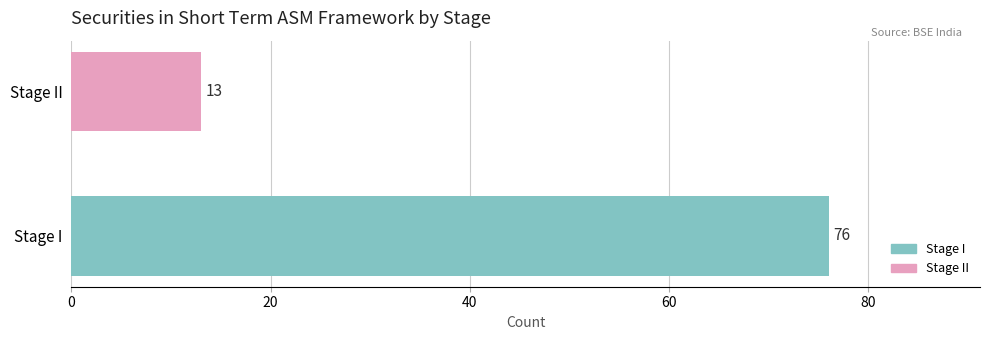

Reading bottom to top, list all the values displayed in this chart.

Stage I=76	Stage II=13